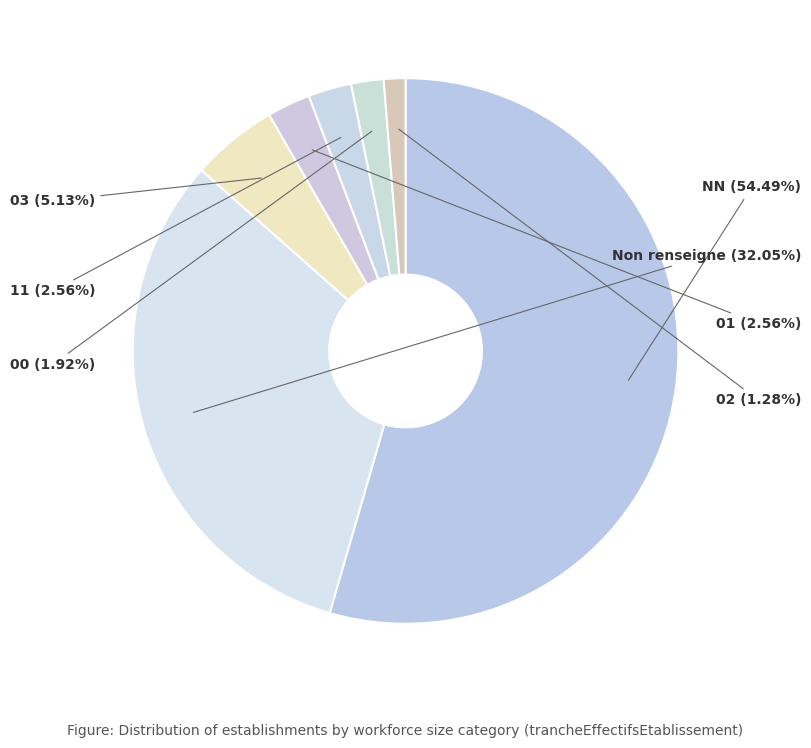

Which has a higher value, 03 or Non renseigne?

Non renseigne